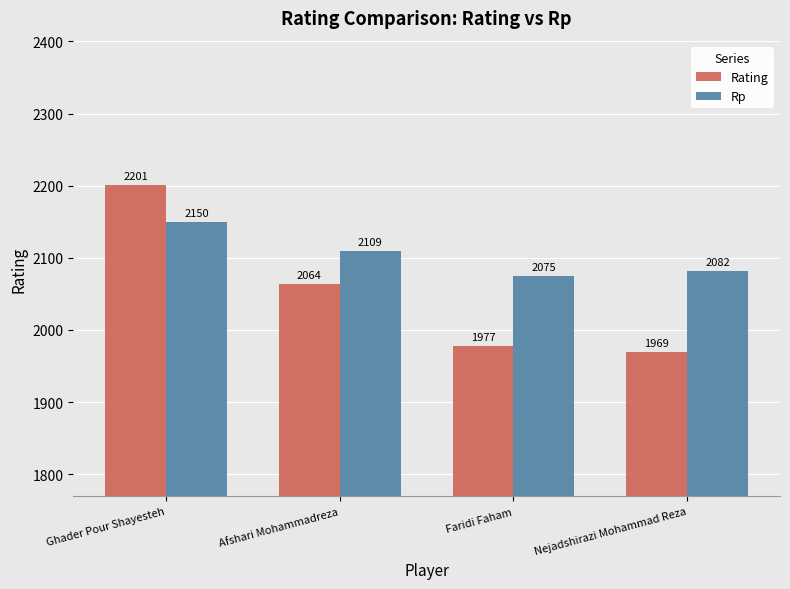

Where is Rp nearest to the value 2112?

Afshari Mohammadreza